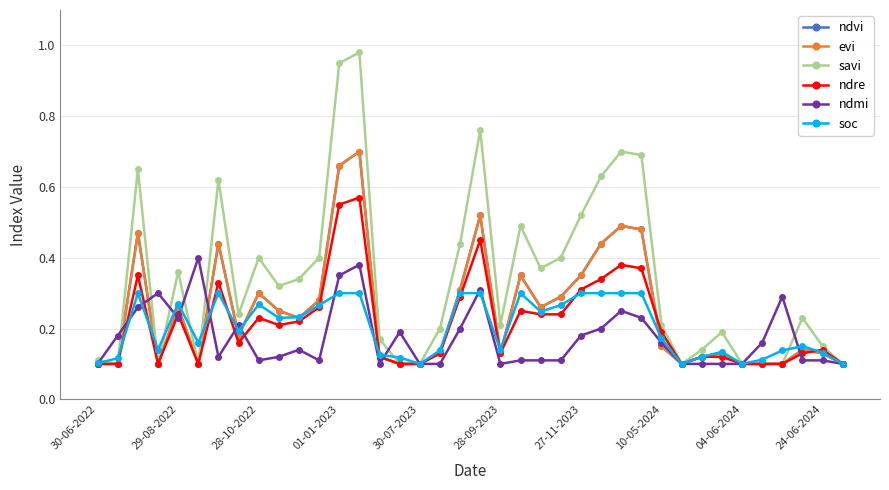

Does the chart have visible grid lines?

Yes